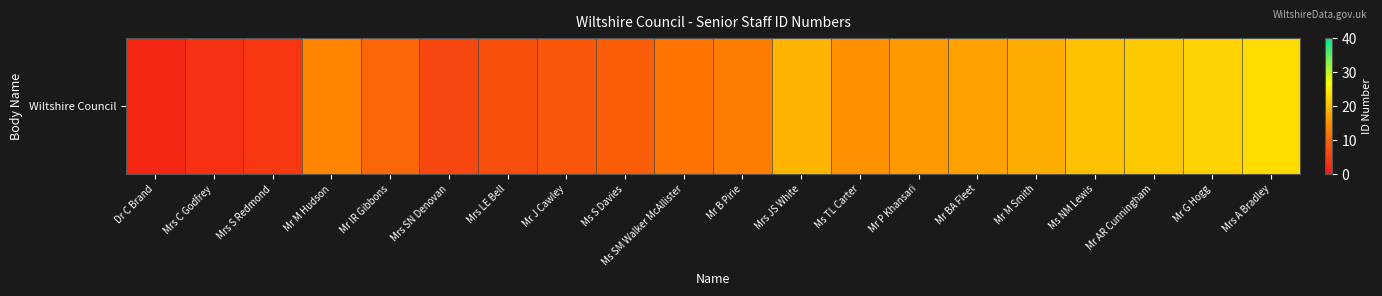

What value does the data have at Ms S Davies?

9